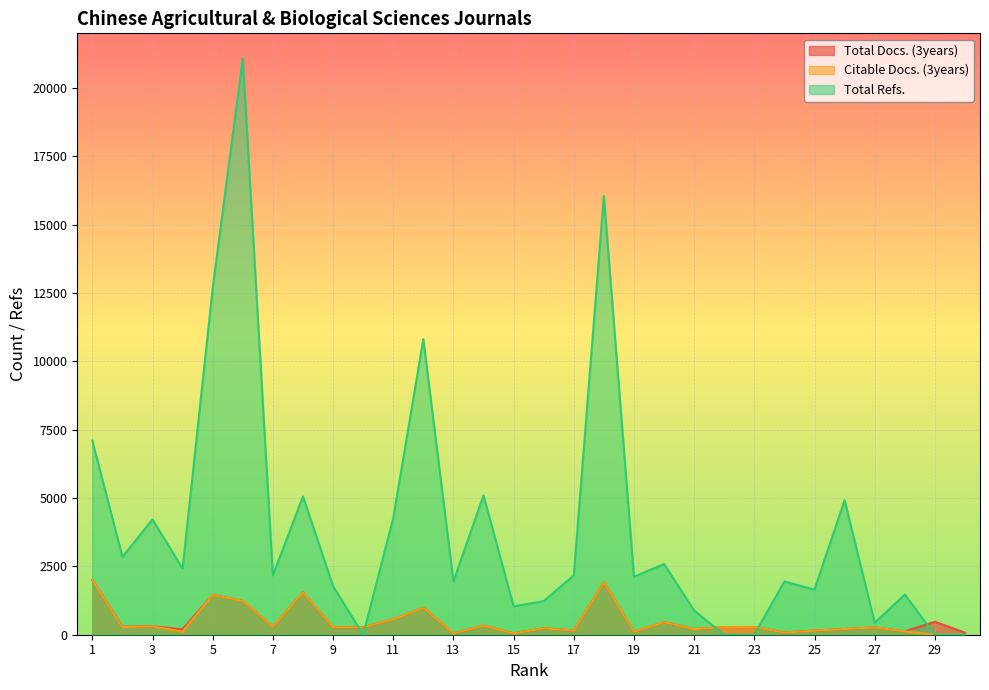

At which category does Total Docs. (3years) reach its first local valley?

2